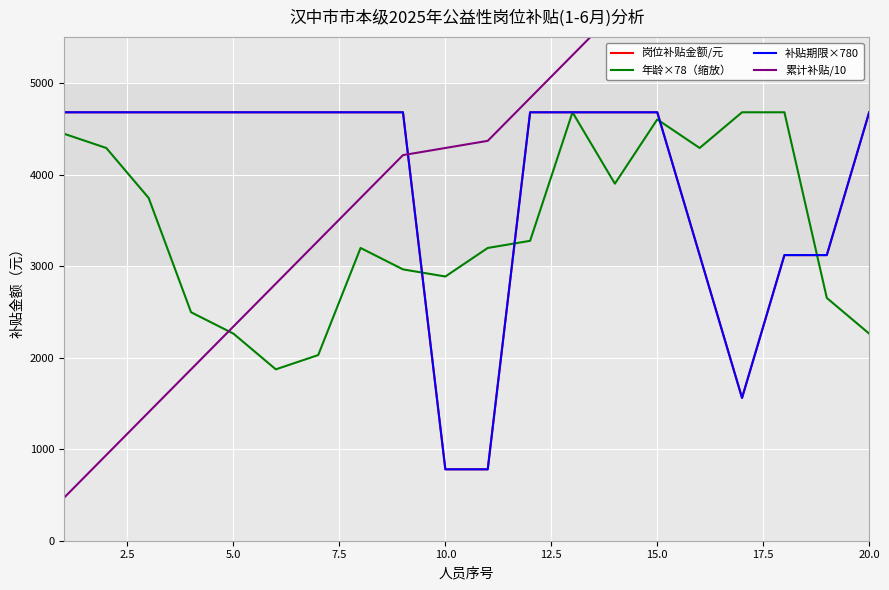

How many distinct data groups are displayed?

4